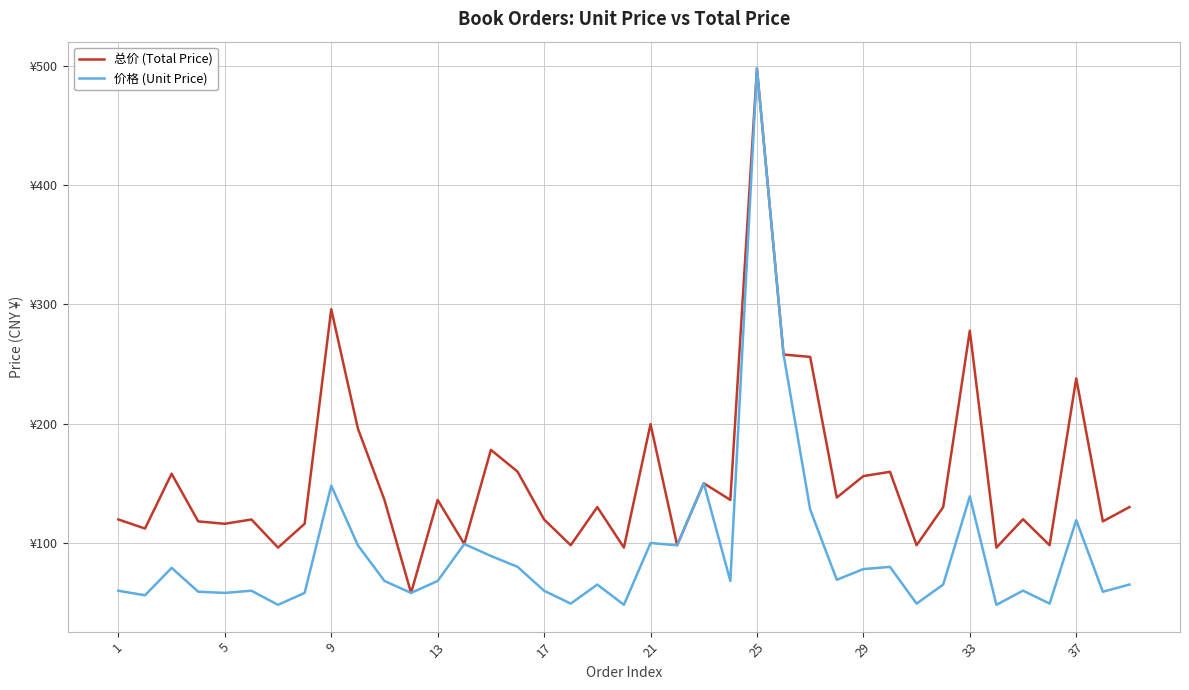

What is the value of the 价格 (Unit Price) point at the 9th from the left?

148.0